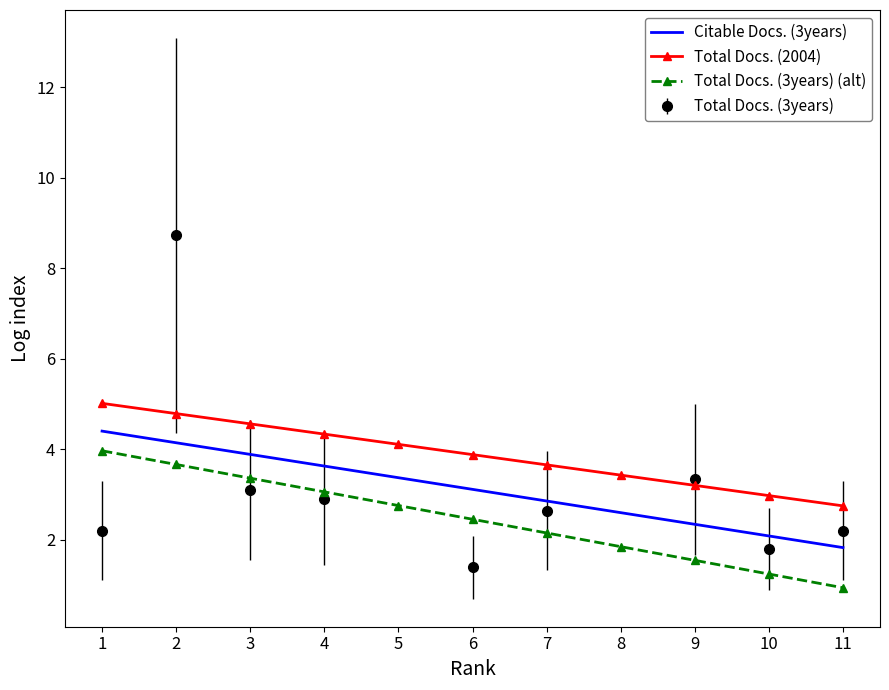

True or false: Citable Docs. (3years) and Total Docs. (2004) cross at least once.

False